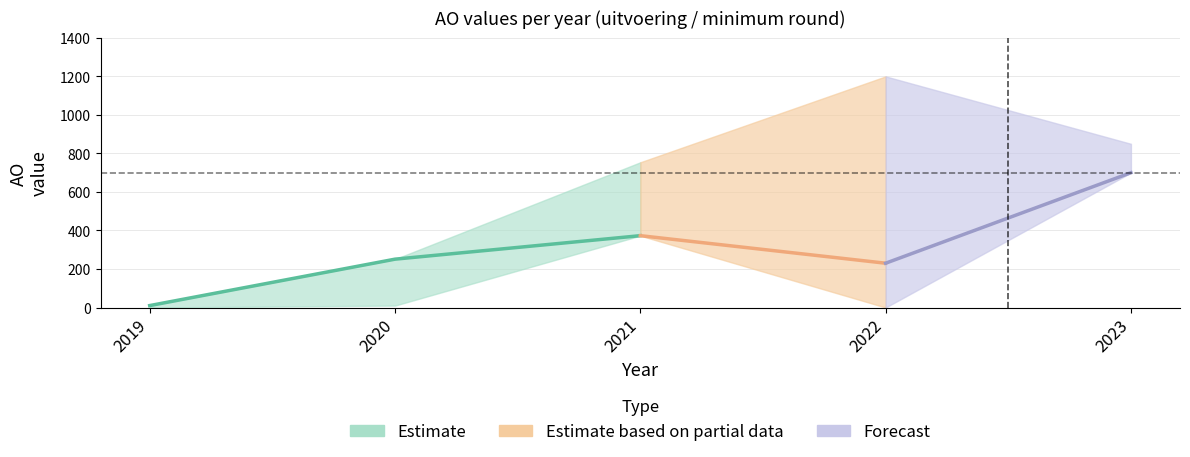

At which label does AO_lower first exceed 10?

2021